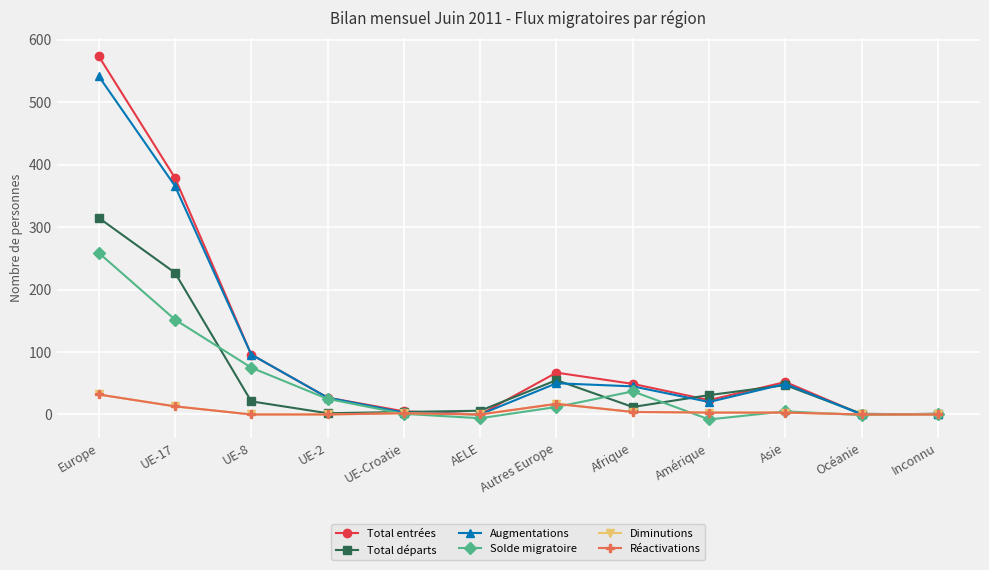

Does the chart have visible grid lines?

Yes